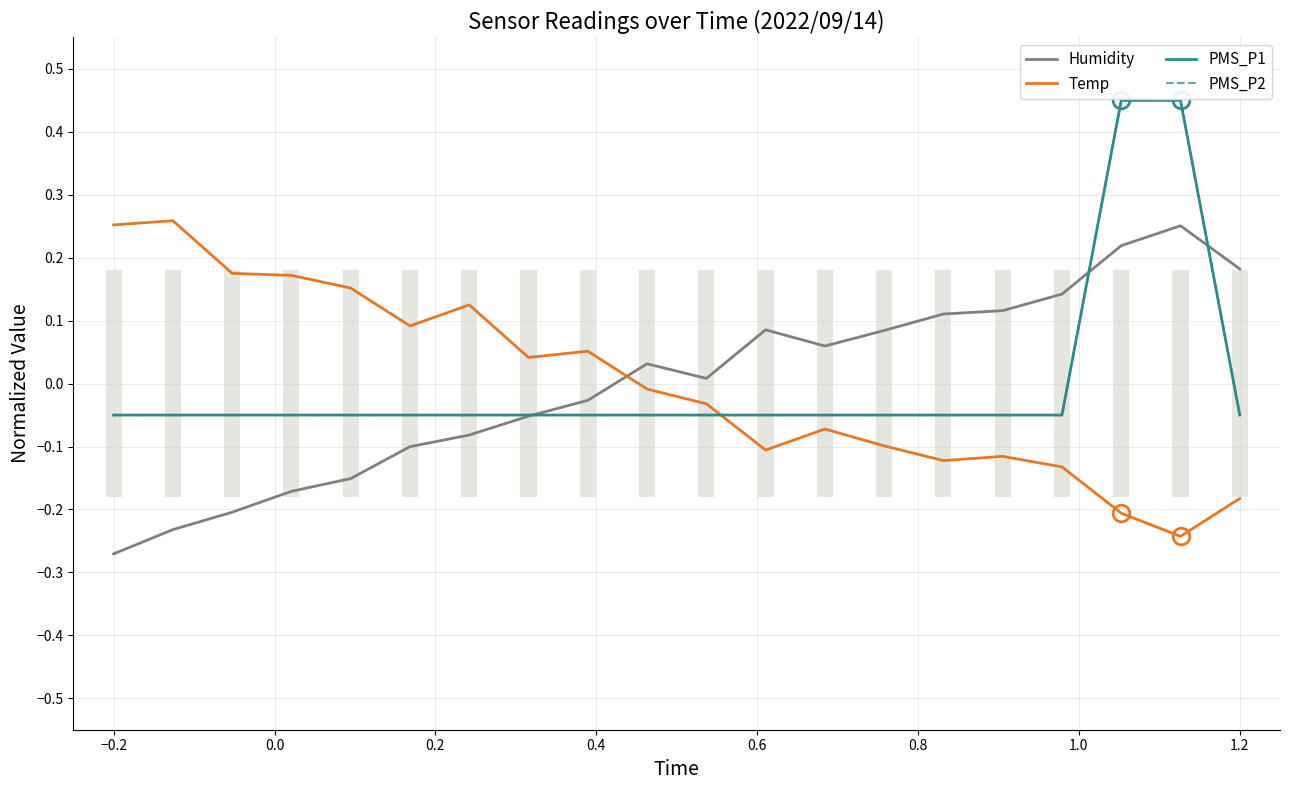

What is the minimum value for Humidity?

-0.3